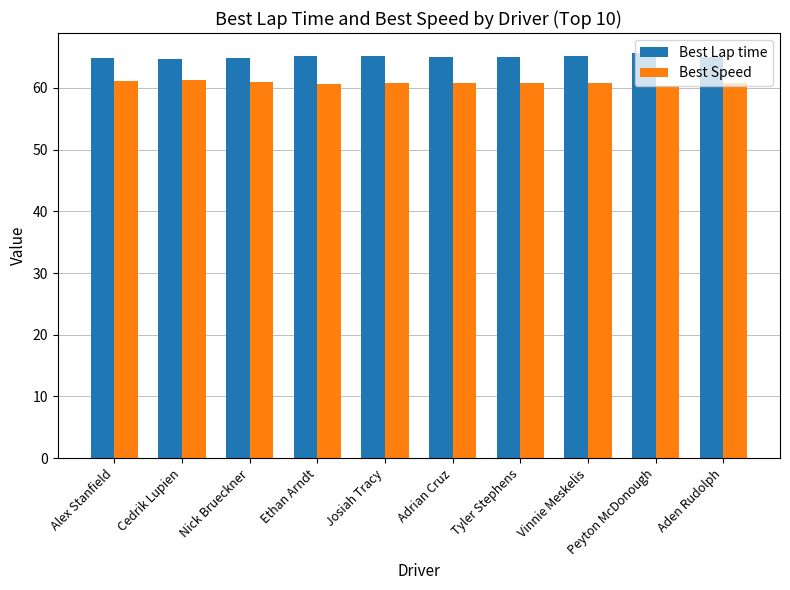

What is the label of the 10th bar from the right?

Alex Stanfield